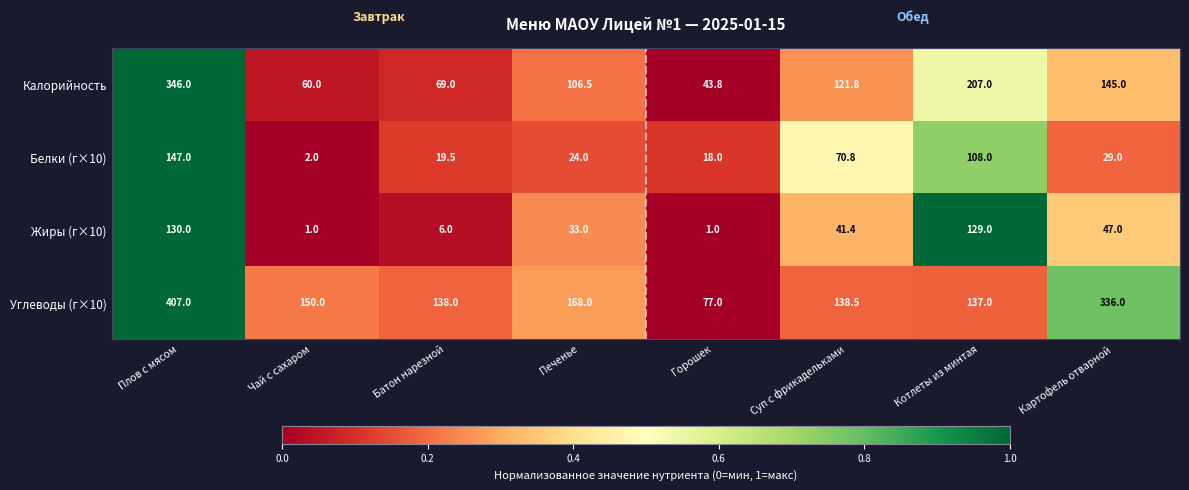

What is the spread (max minus min) of values at Батон нарезной?

132.0